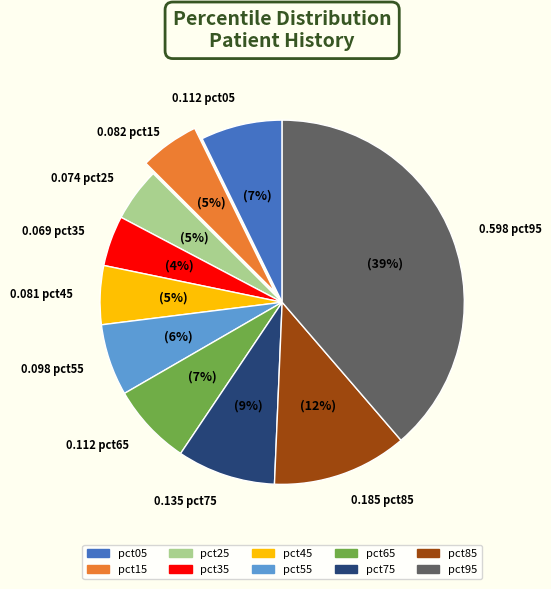

To the nearest percent, what is the average slice percentage?

10%